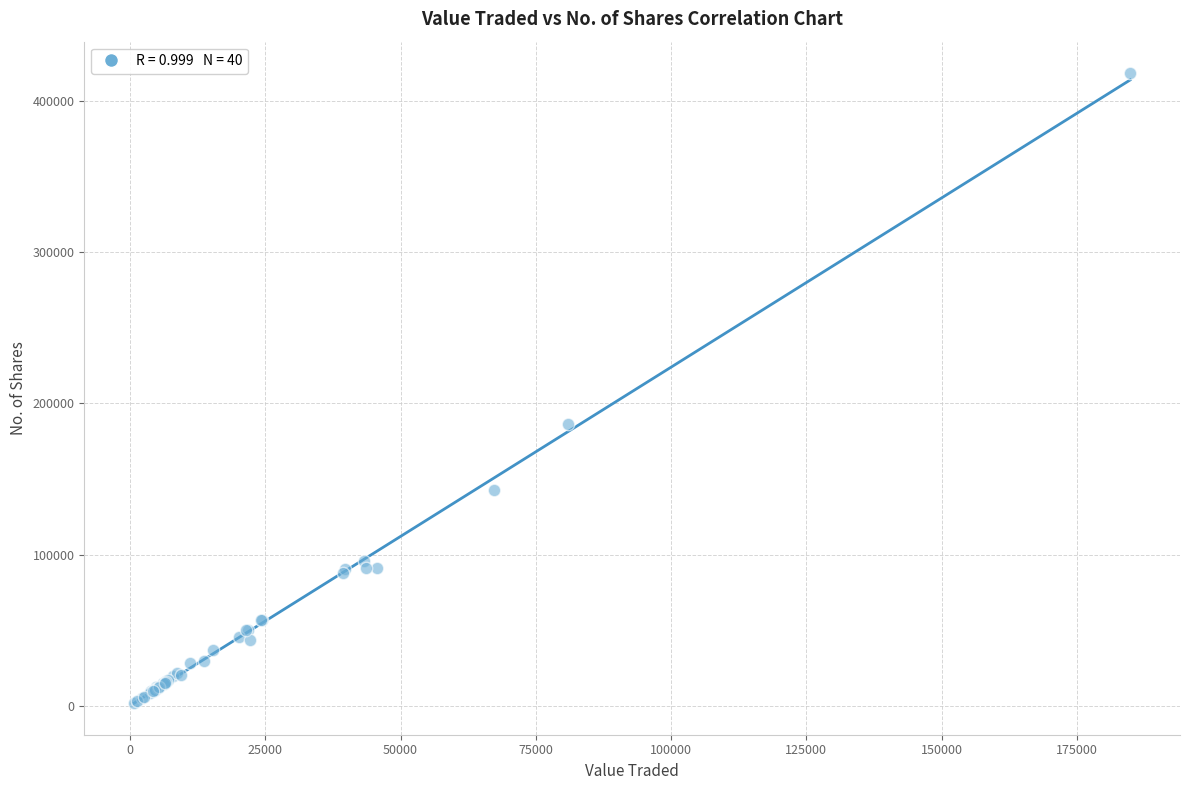

What Y value in the scatter plot is closest to 210103?

186522